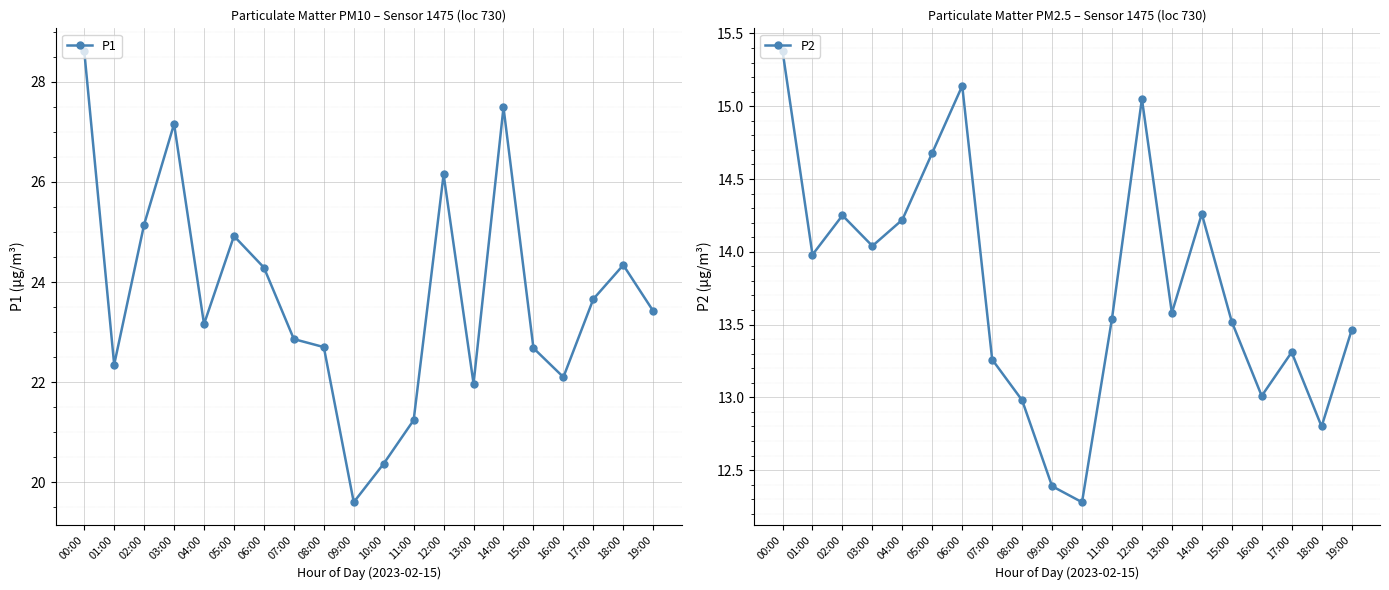

What is the spread (max minus min) of values at 01:00?

8.4